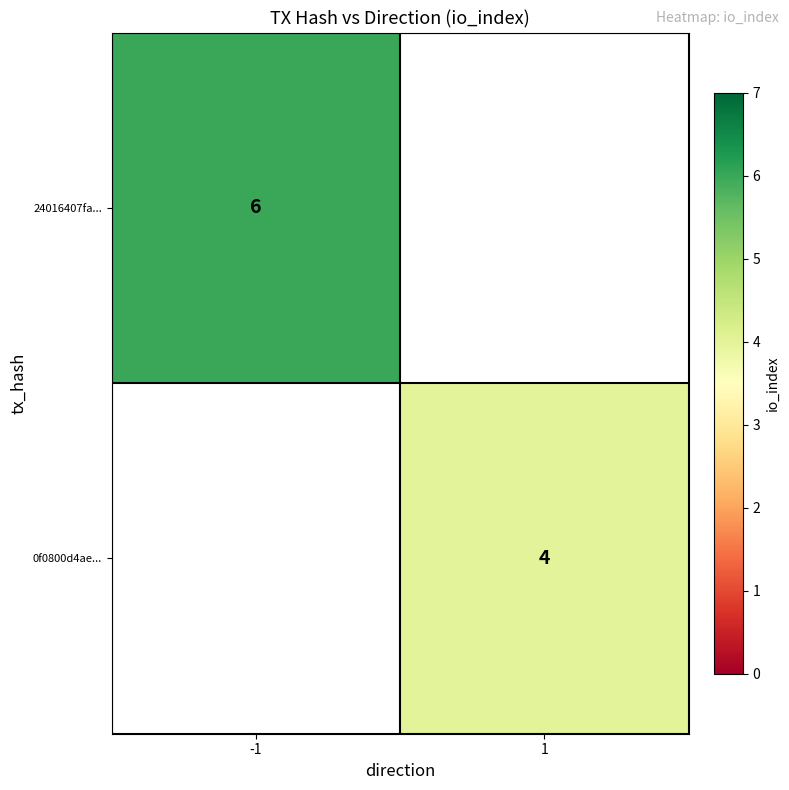

Which category has the highest value across all series?

-1